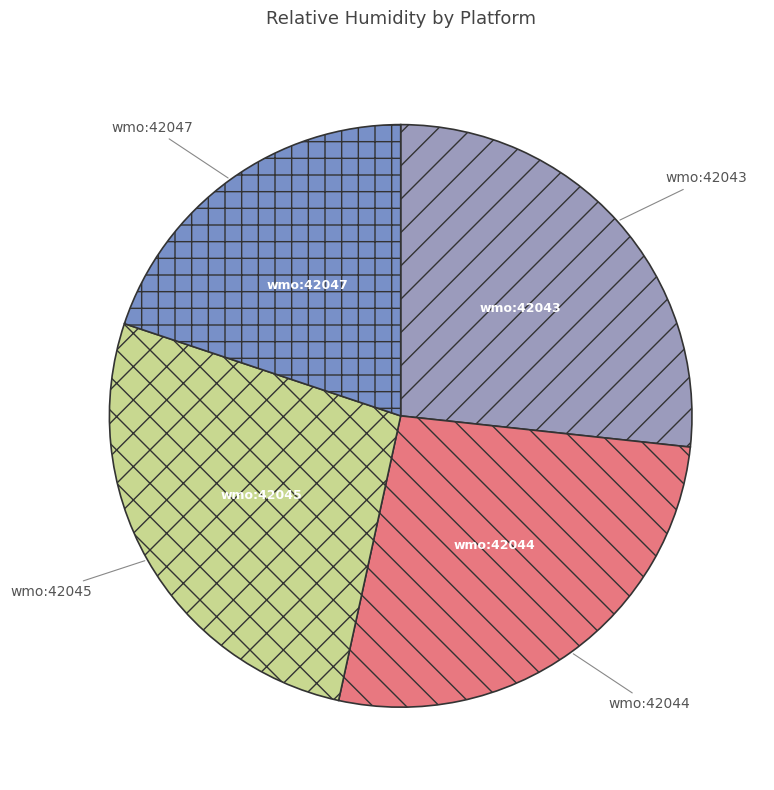

How many slices are in this pie chart?

4